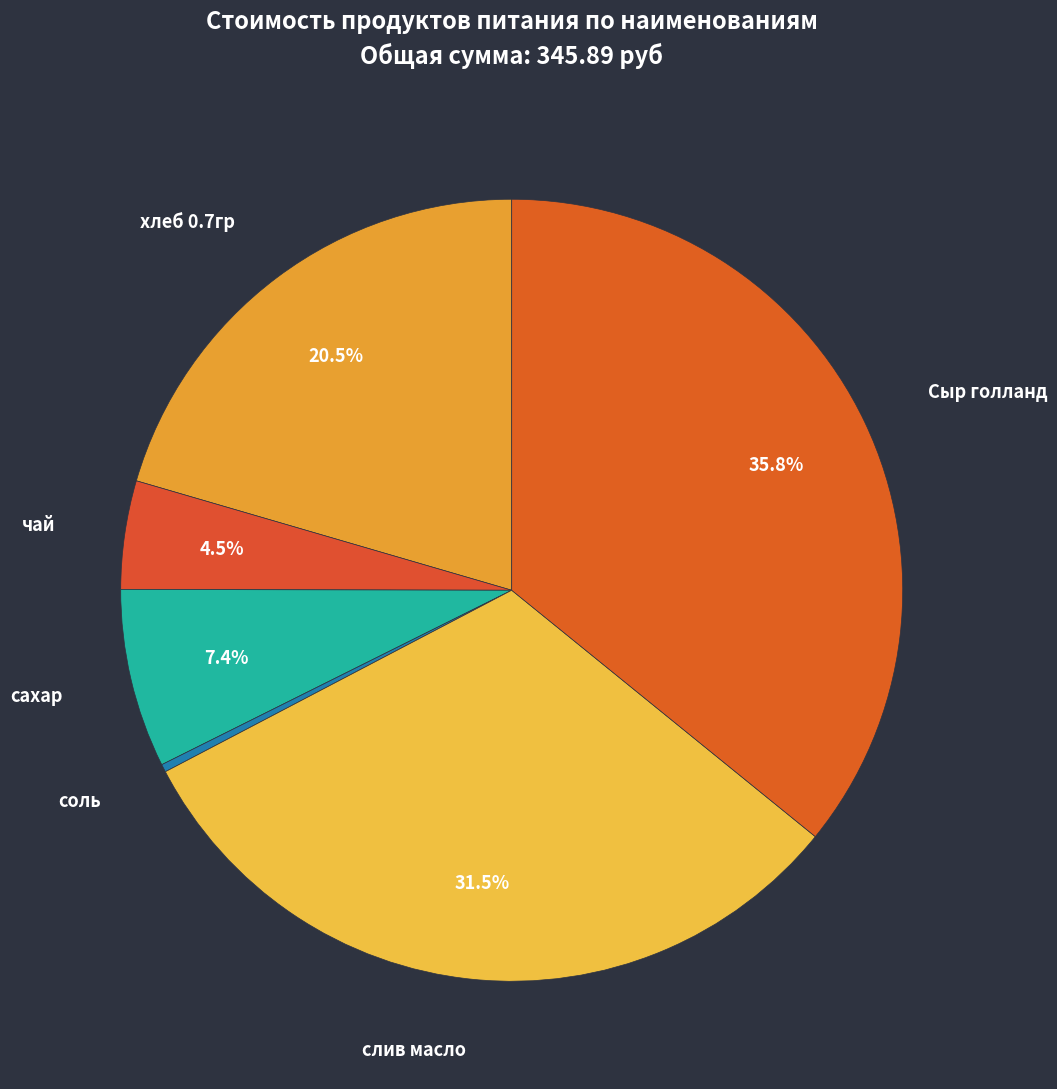

Which slice is the smallest?

соль